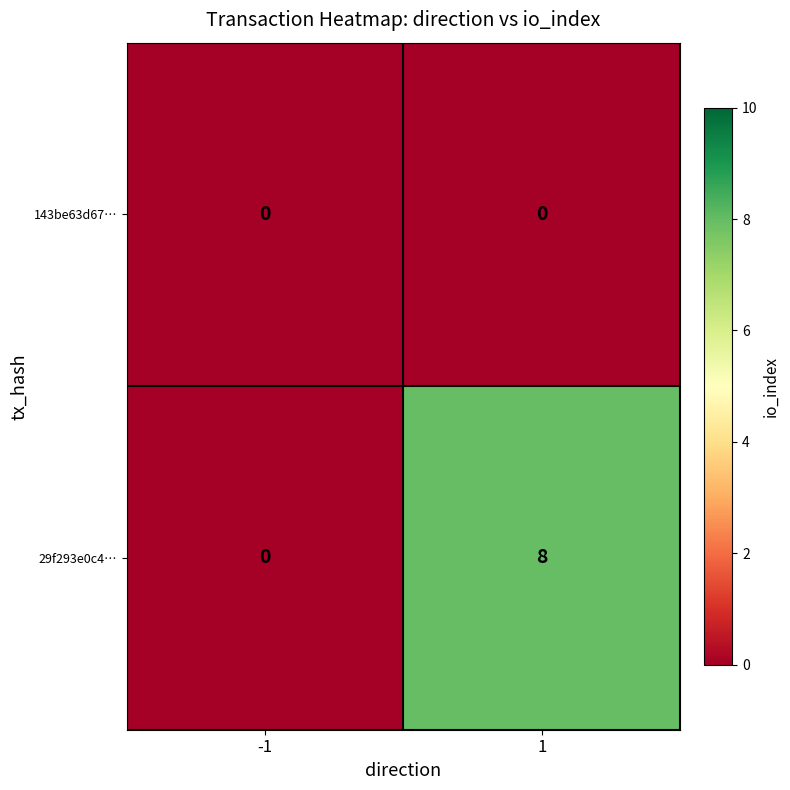

Which series has the widest spread of values?

29f293e0c4…